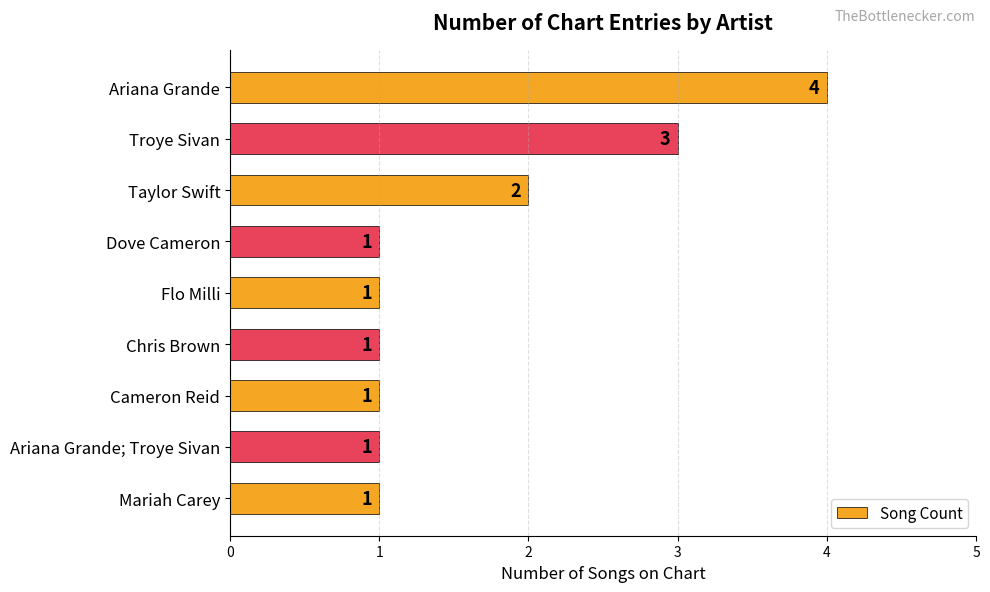

Reading bottom to top, what are all the values shown in this chart?

Mariah Carey=1	Ariana Grande; Troye Sivan=1	Cameron Reid=1	Chris Brown=1	Flo Milli=1	Dove Cameron=1	Taylor Swift=2	Troye Sivan=3	Ariana Grande=4